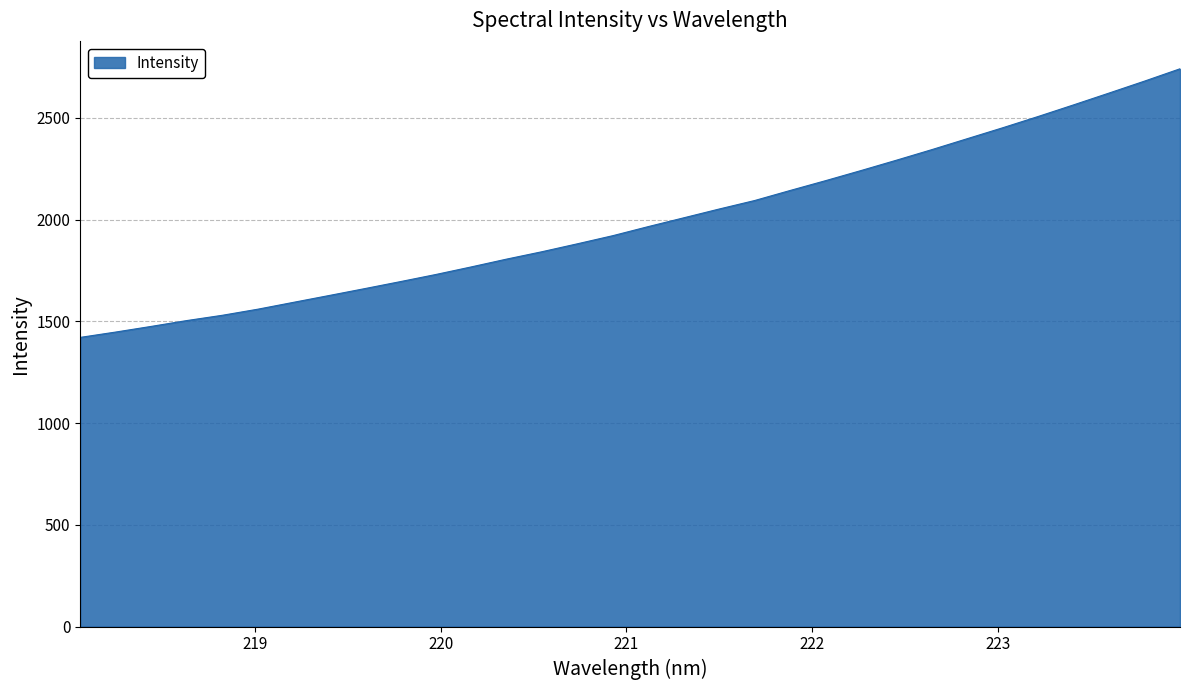

What is the maximum value shown in the chart?

2741.3